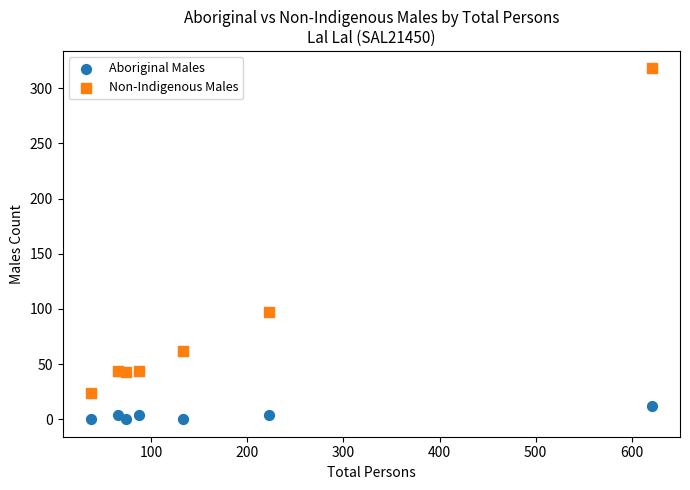

What is the X range (max minus min) for the scatter plot?

584